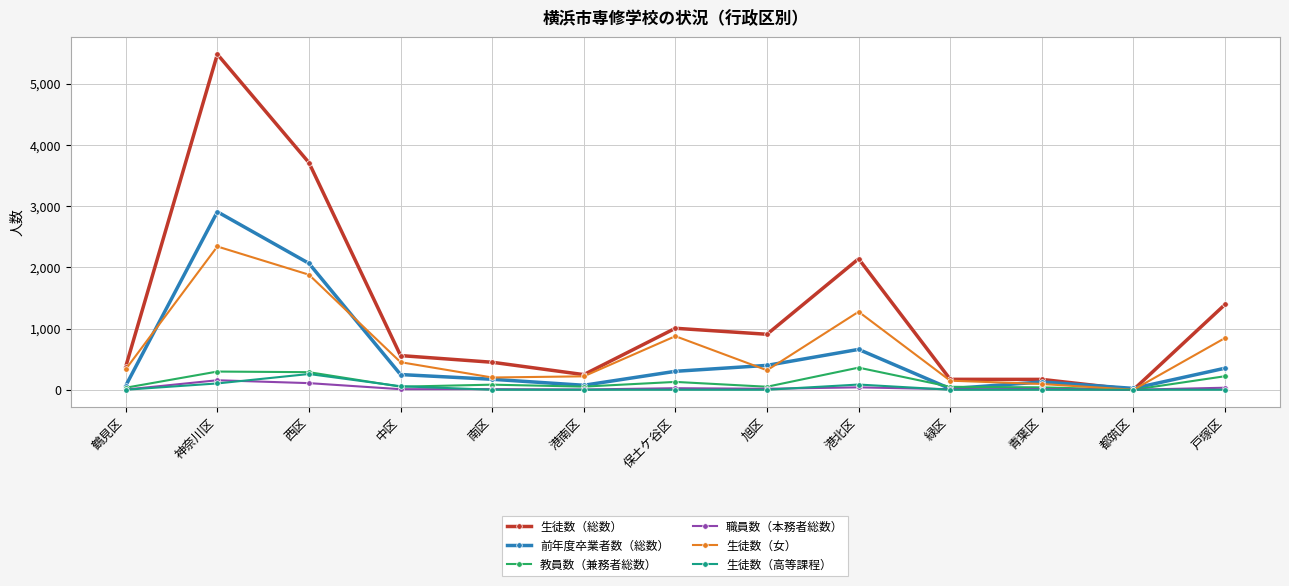

Is it true that 生徒数（総数） equals 3684 at 港北区?

False